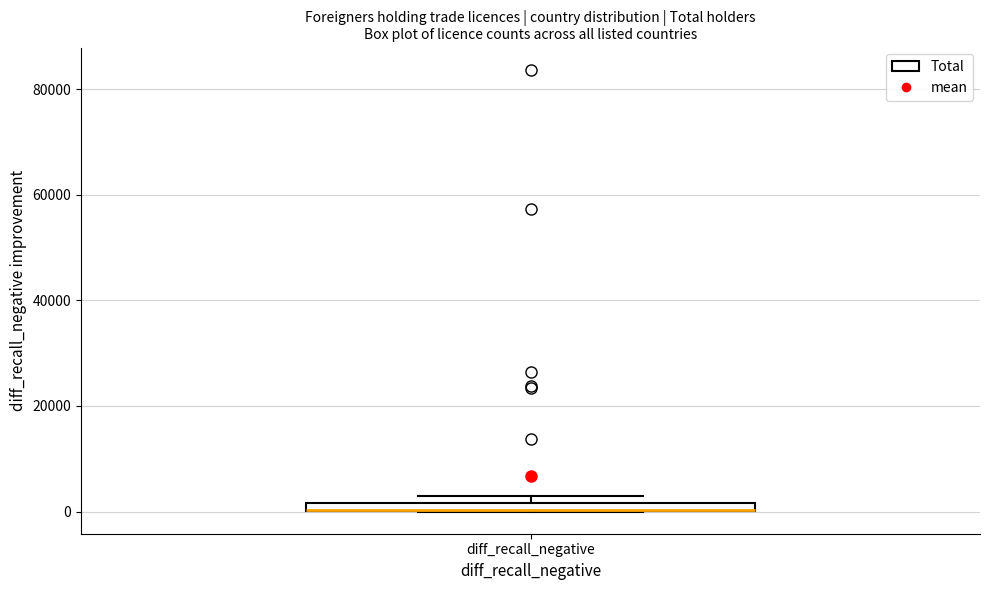

Where is the upper edge of the box for diff_recall_negative on the y-axis? The values are not printed on the chart, so give them approximately, as read against the axis.

2000